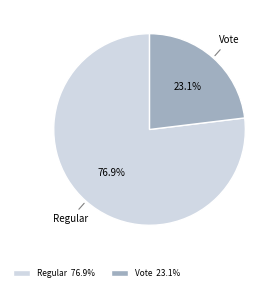

What is the smallest slice in the pie chart?

Vote